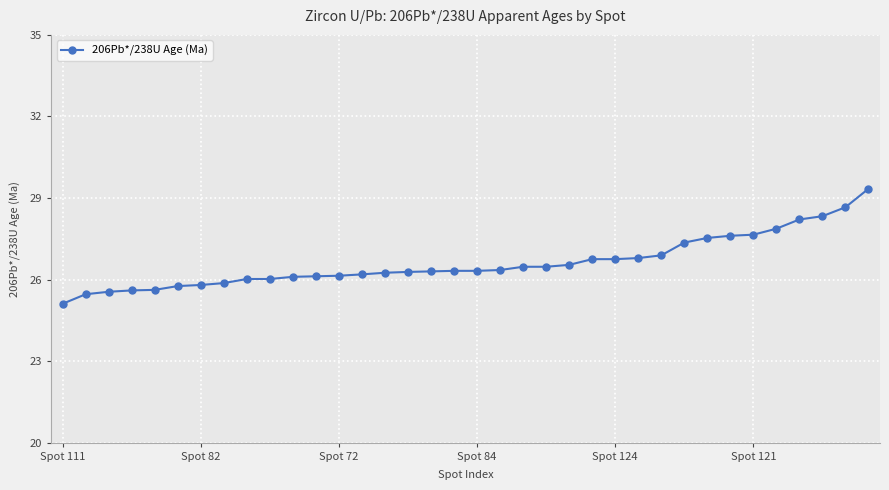

What is the value of the 16th point from the left?

26.3